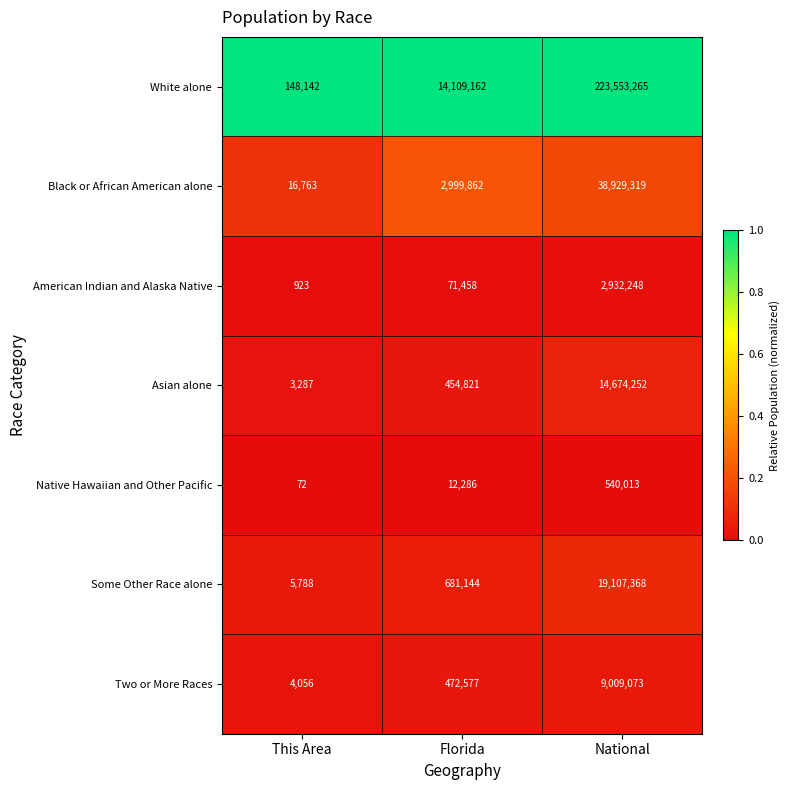

True or false: White alone has a value of 7546951 at Florida.

False